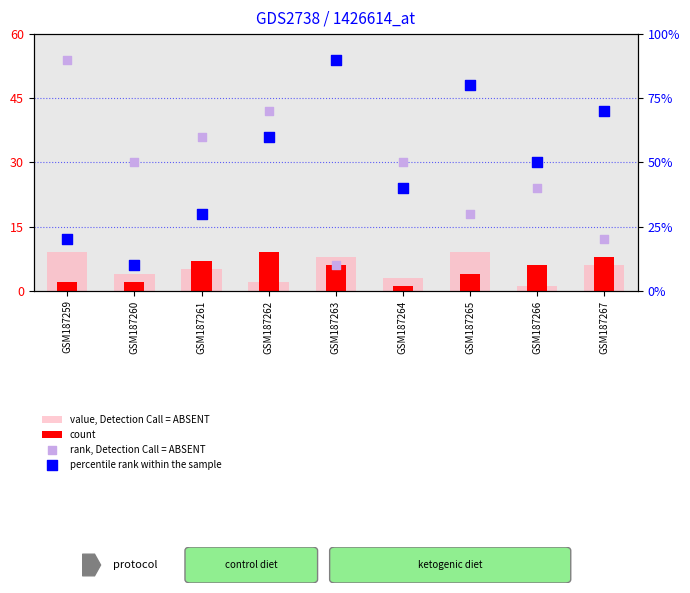

At how many categories does at least one series exceed 26?

9